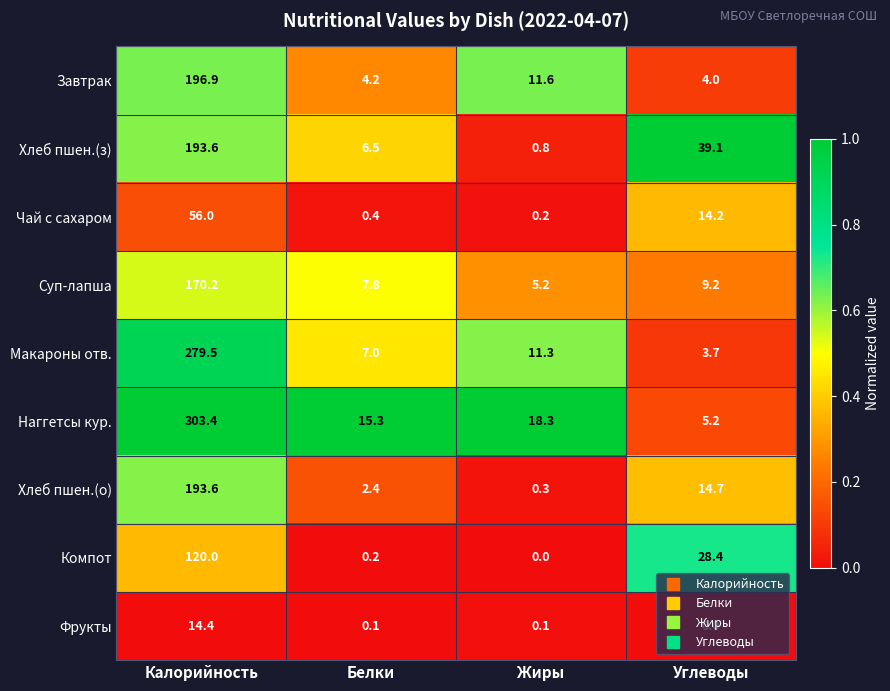

List the labels in order of Суп-лапша value, largest first.

Калорийность, Углеводы, Белки, Жиры